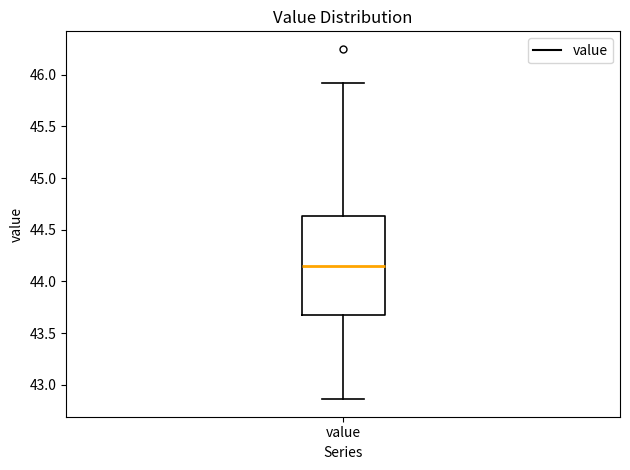

Transcribe this box plot: give where the median line is, the range the box spans, and where the two whiskers end, as read against the y-axis. The values are not printed on the chart, so give them approximately, as read against the axis.

median 44.15, box 43.65 to 44.65, whiskers 42.85 to 45.90